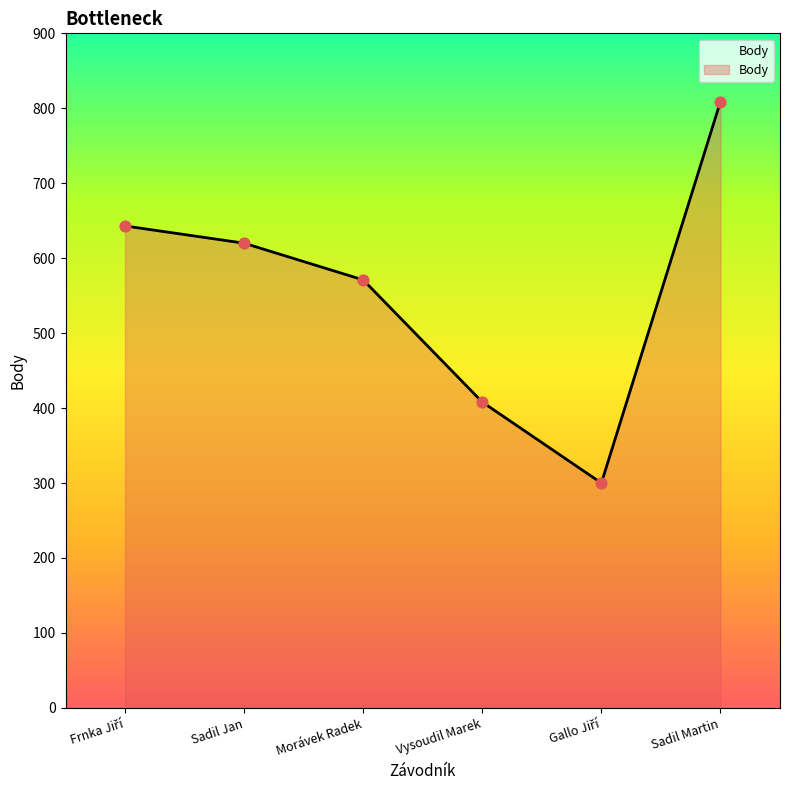

What is the change in value from Morávek Radek to Vysoudil Marek?

-163